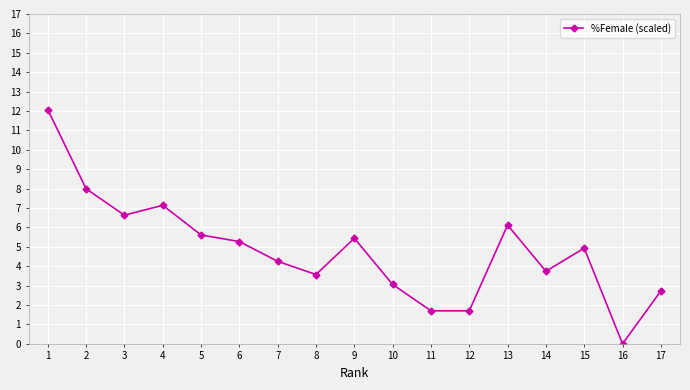

The value at 5 is 5.6. True or false?

True